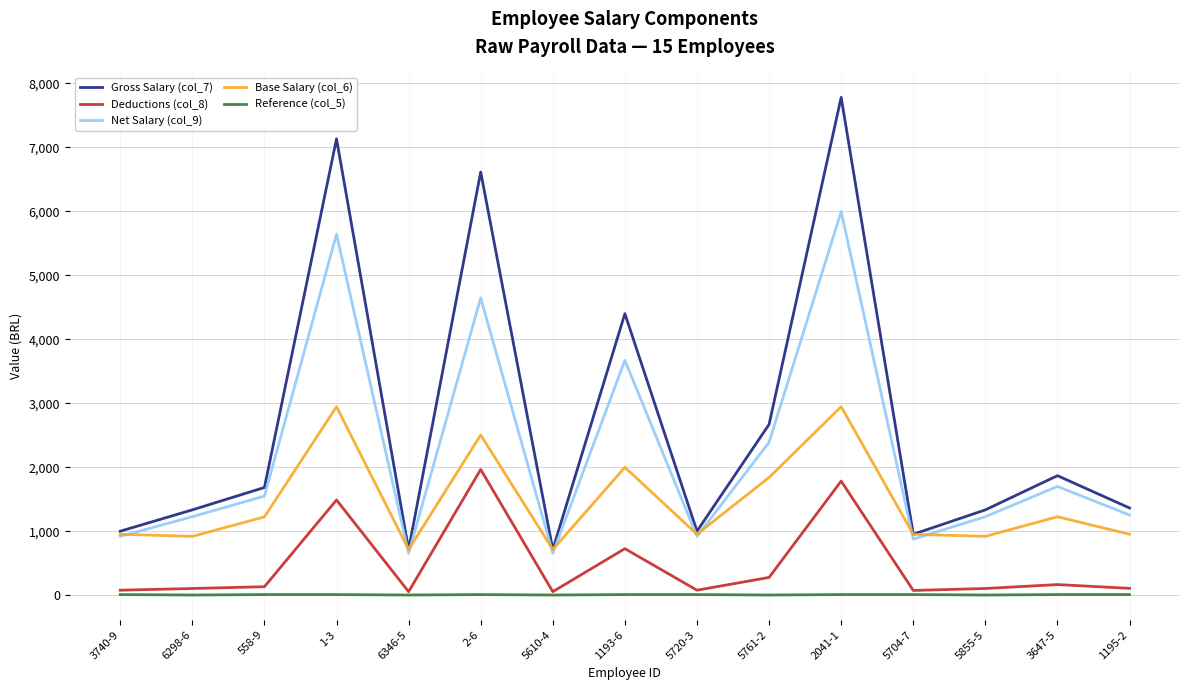

List the series in order of their overall mean, highest first.

Gross Salary (col_7), Net Salary (col_9), Base Salary (col_6), Deductions (col_8), Reference (col_5)